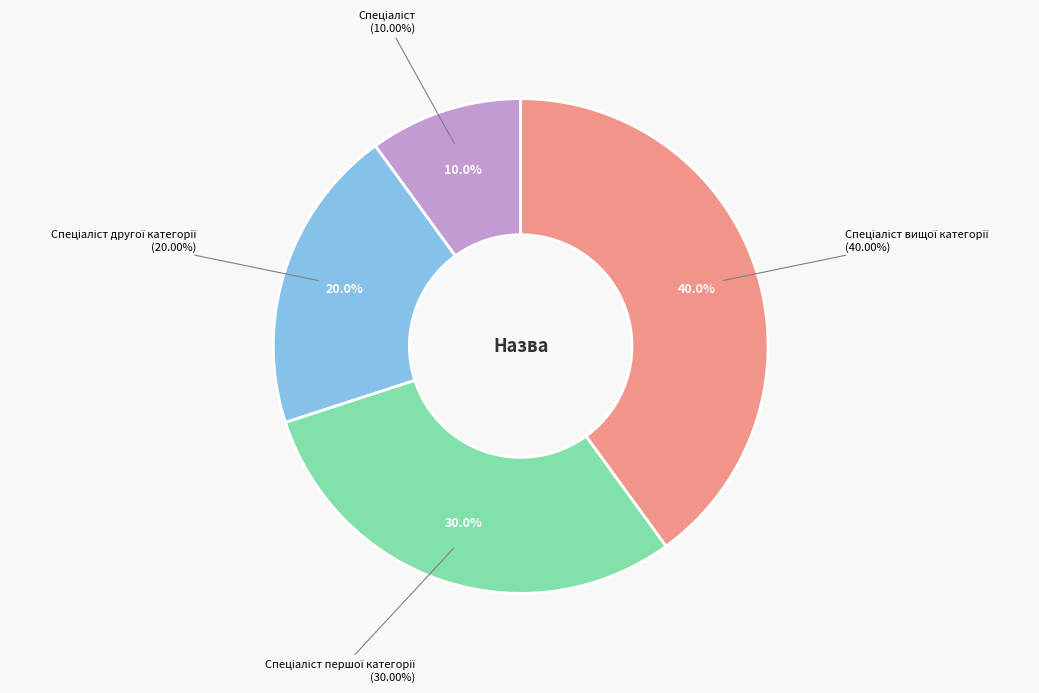

How many slices are in this pie chart?

4